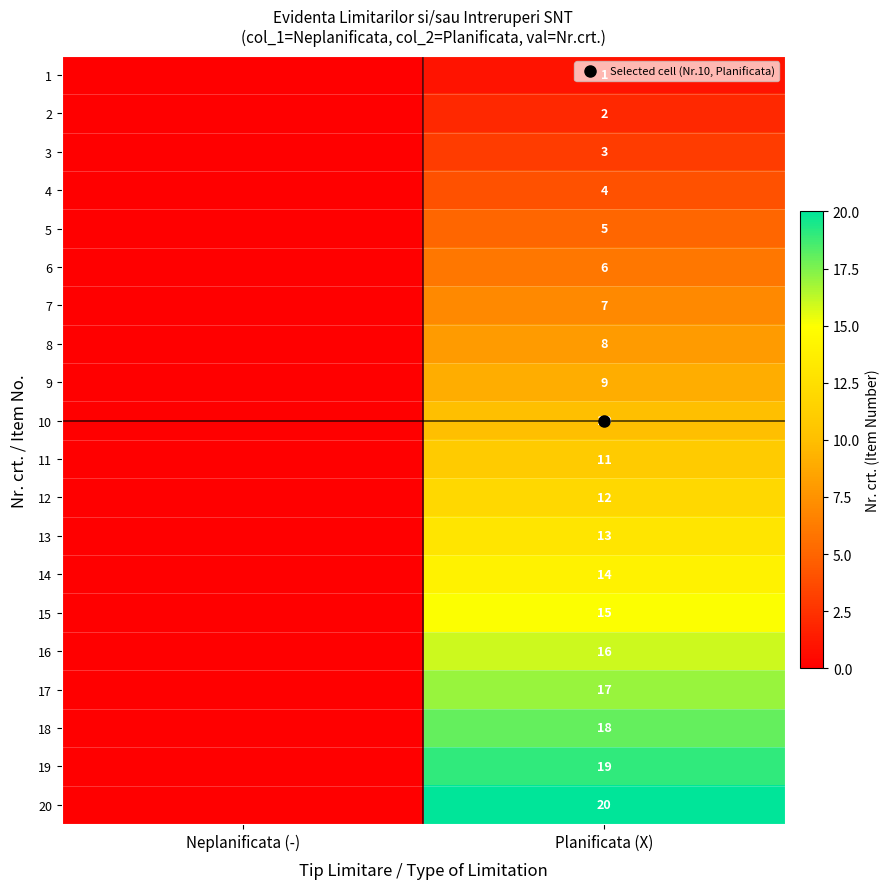

Is it true that 19 equals -7 at Neplanificata (-)?

False